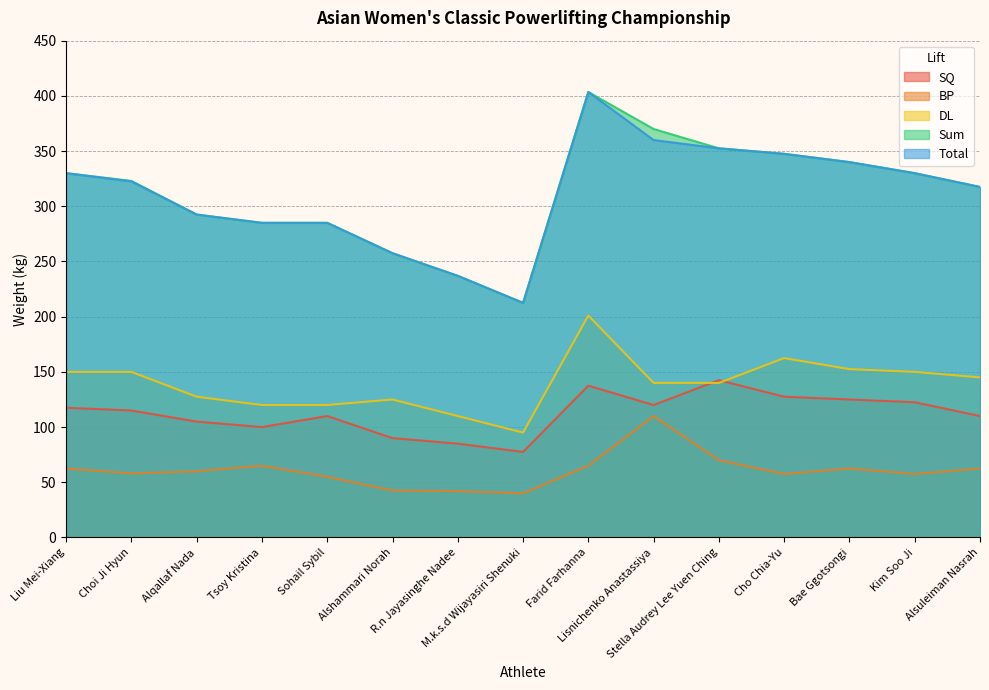

At which label is SQ closest to 110?

Sohail Sybil